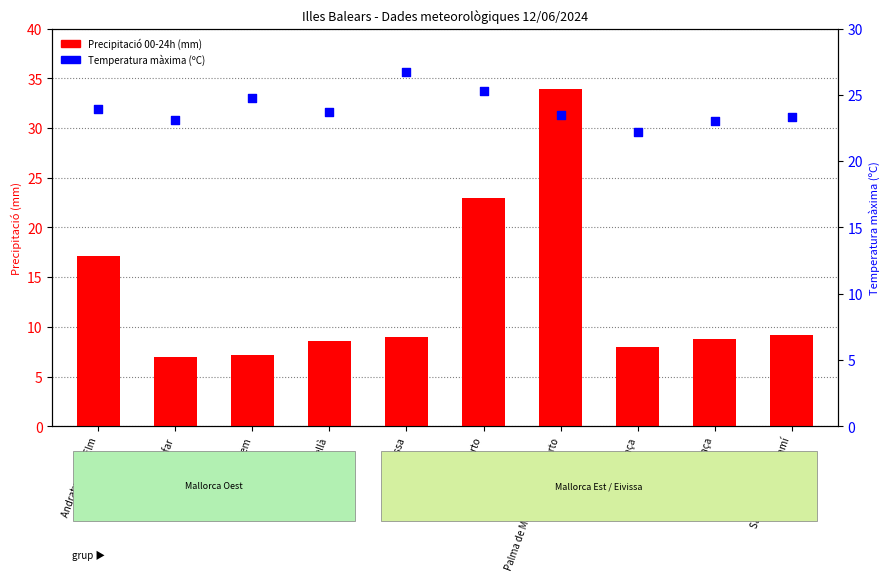

What are all the series names shown in the legend?

Precipitació 00-24h (mm), Temperatura màxima (ºC)